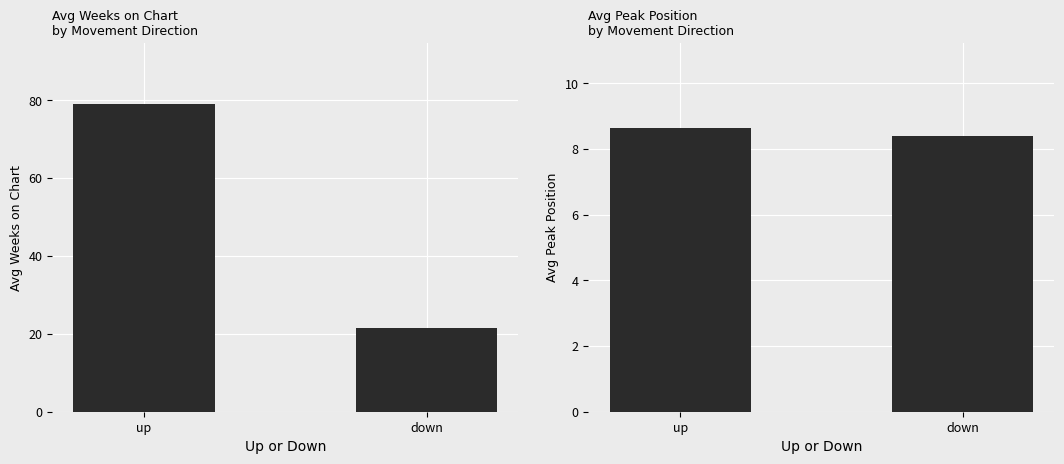

Where does the Avg Weeks on Chart series first go above 78?

up